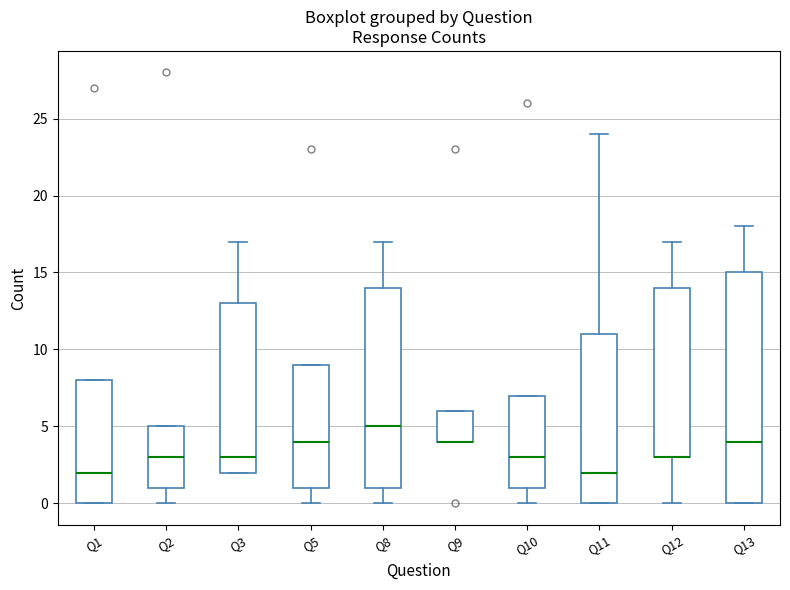

Reading left to right, read every box against the y-axis: the position of its median line, the range the box covers, and the ends of its whiskers. The values are not printed on the chart, so give them approximately, as read against the axis.

Q1: median 2, box 0 to 8, whiskers 0 to 8
Q2: median 3, box 1 to 5, whiskers 0 to 5
Q3: median 3, box 2 to 13, whiskers 2 to 17
Q5: median 4, box 1 to 9, whiskers 0 to 9
Q8: median 5, box 1 to 14, whiskers 0 to 17
Q9: median 4 (drawn on the box's lower edge), box 4 to 6, whiskers 4 to 6
Q10: median 3, box 1 to 7, whiskers 0 to 7
Q11: median 2, box 0 to 11, whiskers 0 to 24
Q12: median 3 (drawn on the box's lower edge), box 3 to 14, whiskers 0 to 17
Q13: median 4, box 0 to 15, whiskers 0 to 18